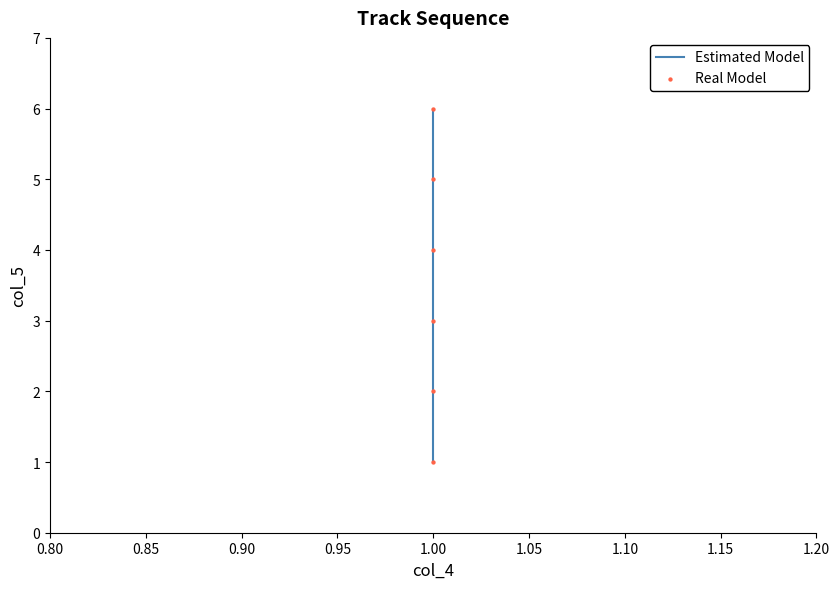

Which series has the widest spread of Y values?

Estimated Model